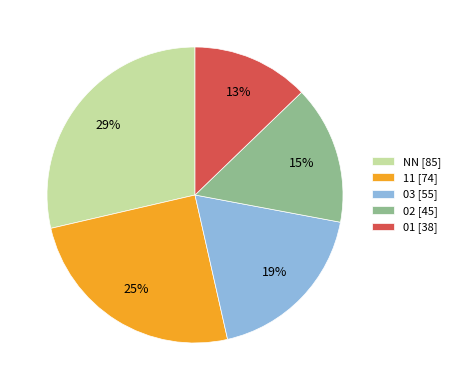

To the nearest percent, what is the difference between the 11 [74] and 02 [45] slice percentages?

10%